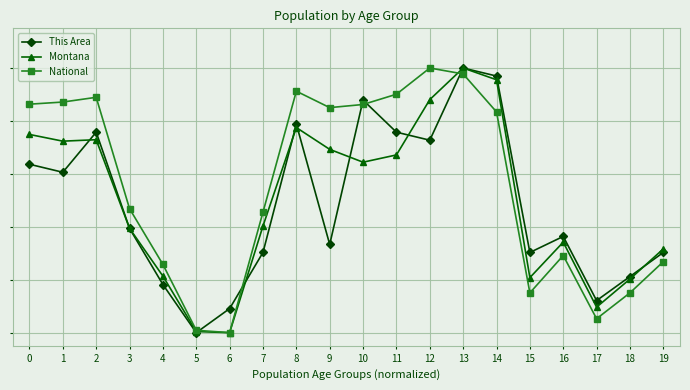

What are all the series names shown in the legend?

This Area, Montana, National